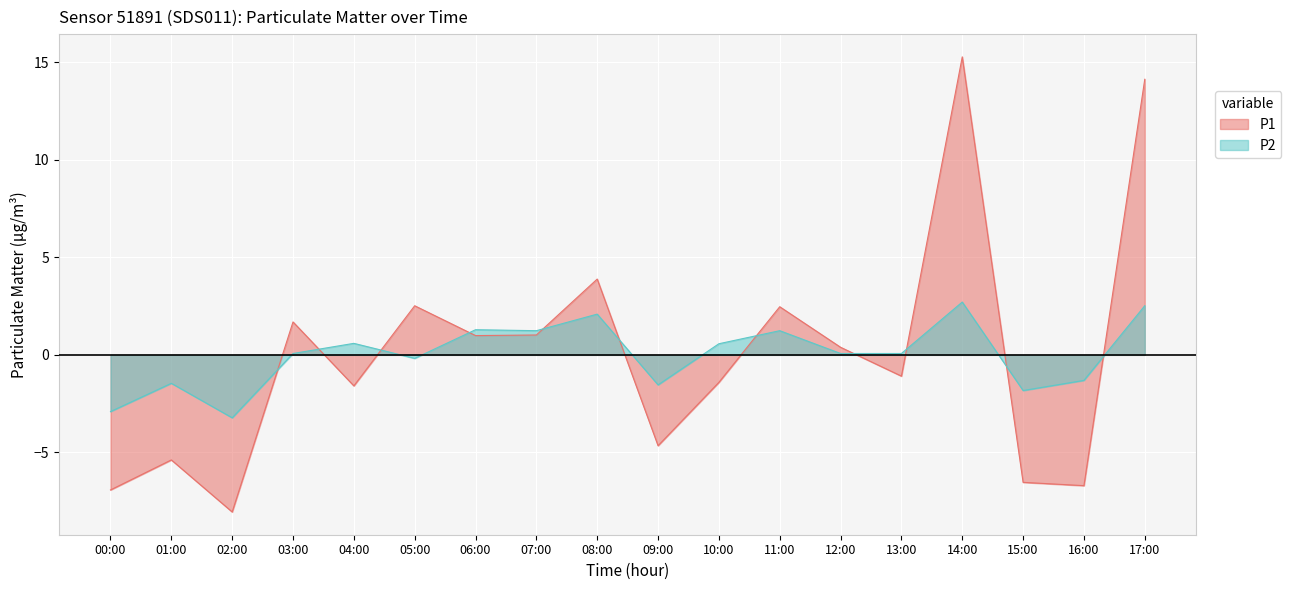

Rank the series at 17:00 from highest to lowest value.

P1, P2